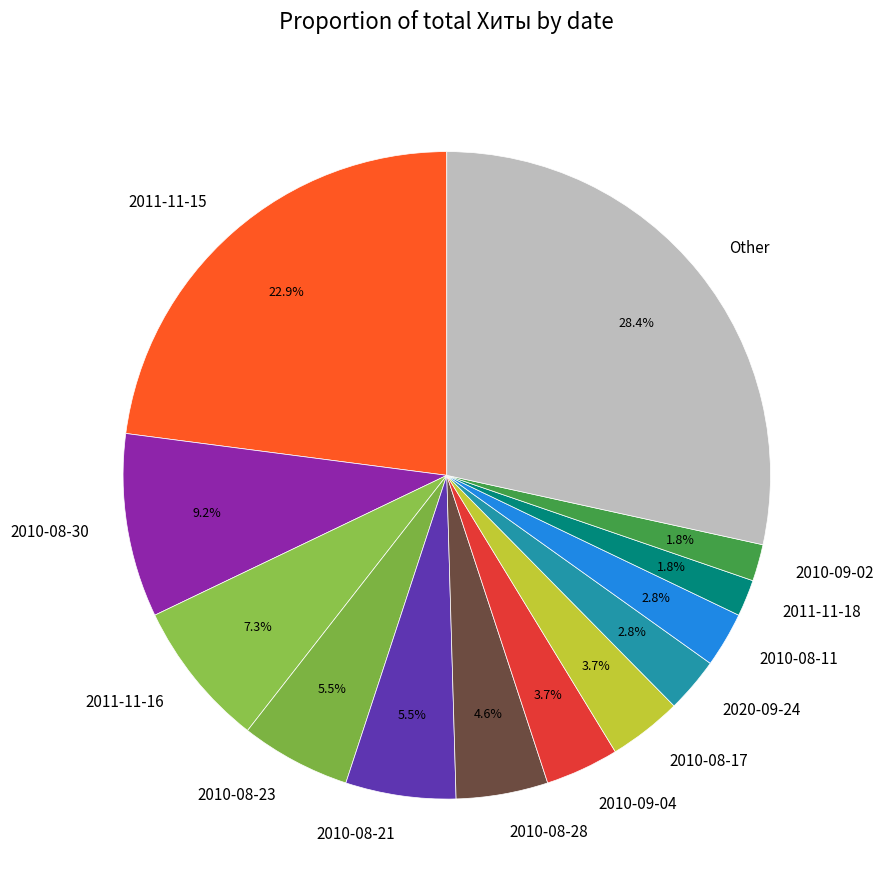

Does 2011-11-15 account for over 50% of the chart?

No